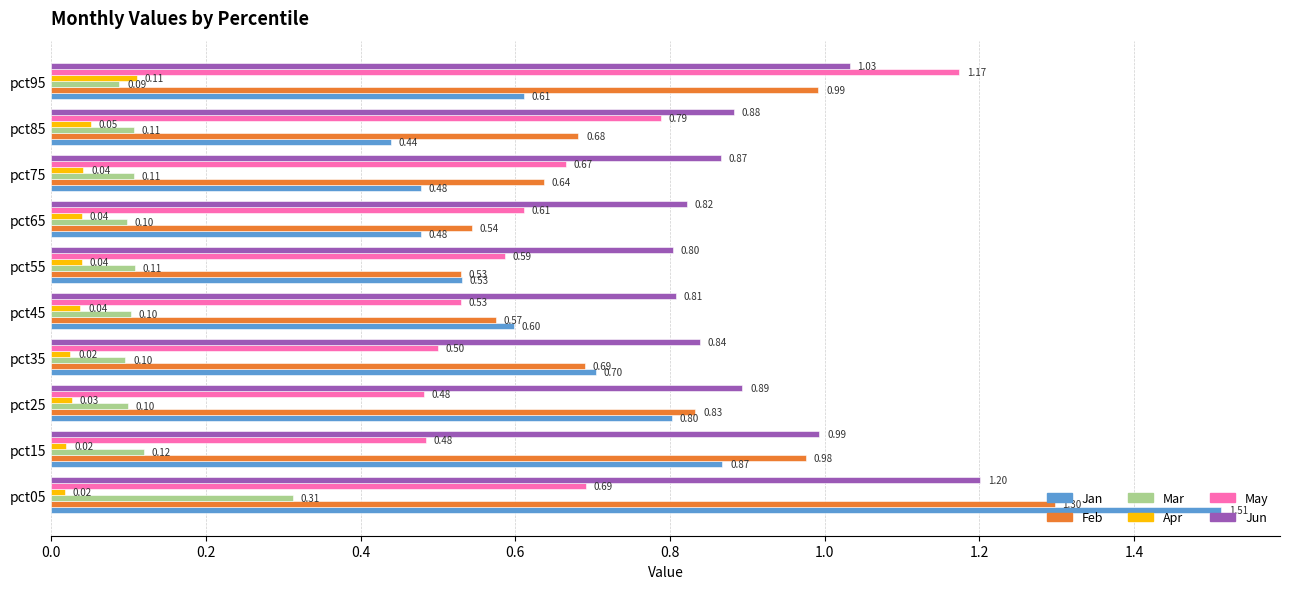

Which series changed the most between pct25 and pct55?

Feb